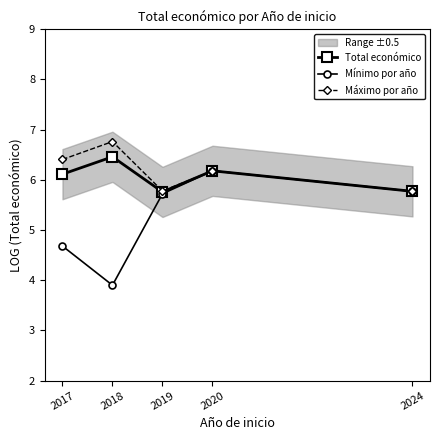

Reading left to right, list all the values displayed in this chart.

Total económico: 2017=6.1	2018=6.5	2019=5.8	2020=6.2	2024=5.8
Mínimo por año: 2017=4.7	2018=3.9	2019=5.7	2020=6.2	2024=5.8
Máximo por año: 2017=6.4	2018=6.8	2019=5.8	2020=6.2	2024=5.8